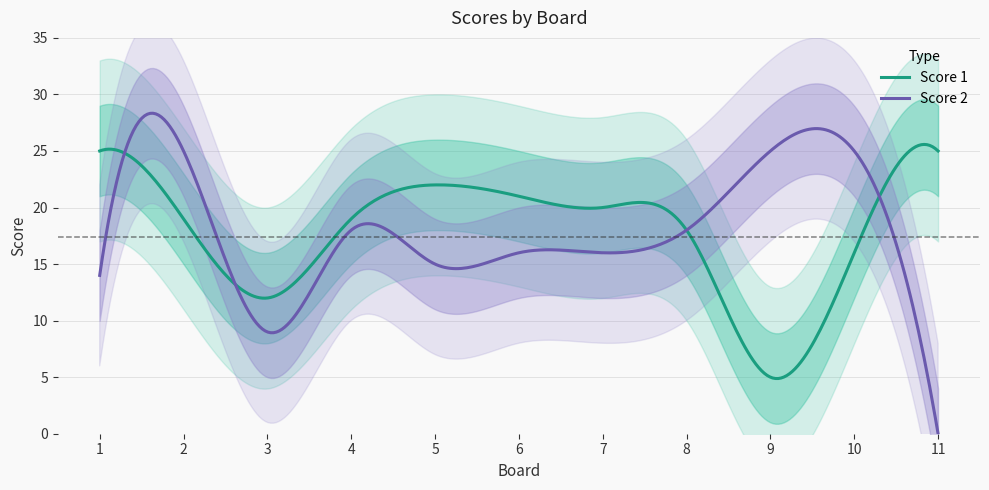

Where is the first local minimum for Score 2?

3